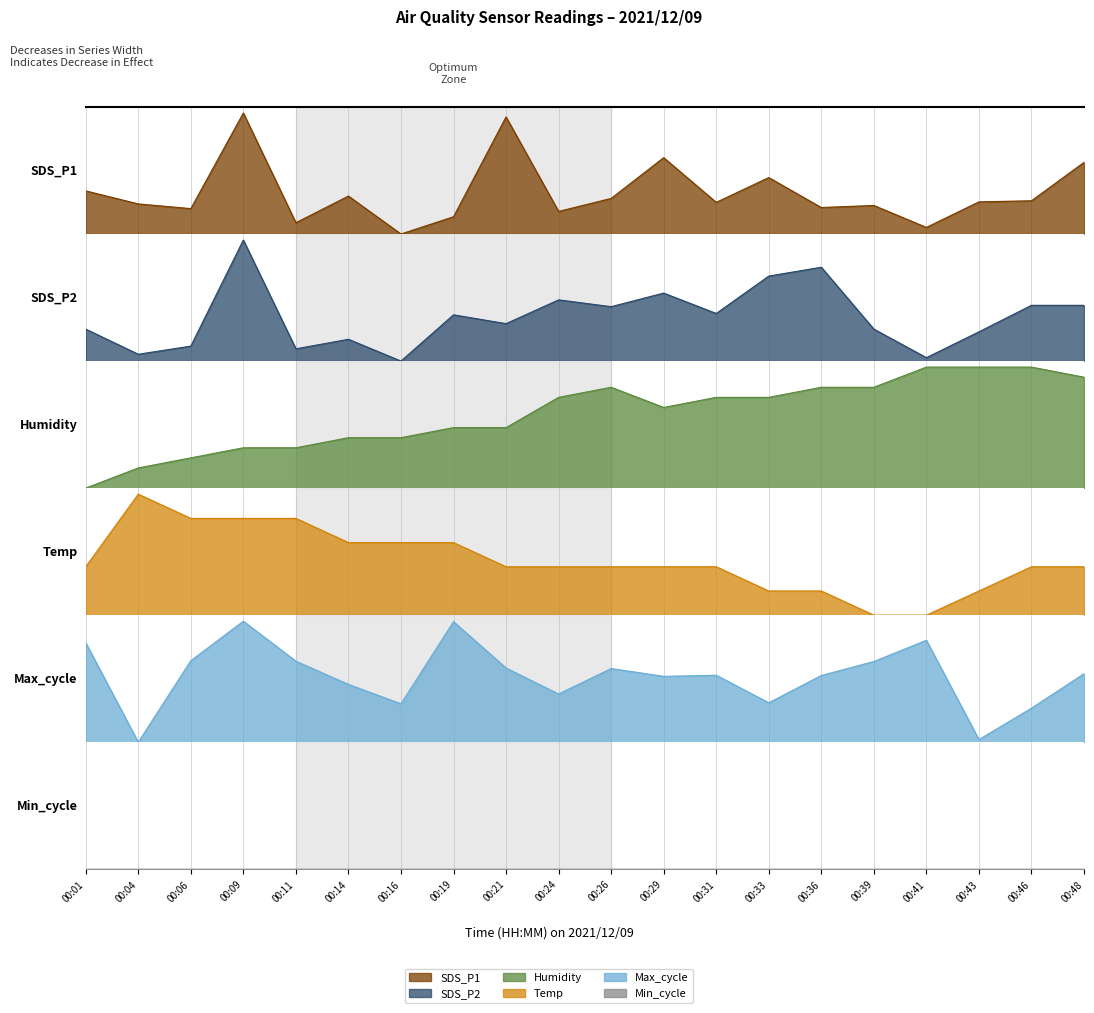

Rank the series by their maximum value, from lowest to highest.

Temp, Humidity, SDS_P2, SDS_P1, Max_cycle